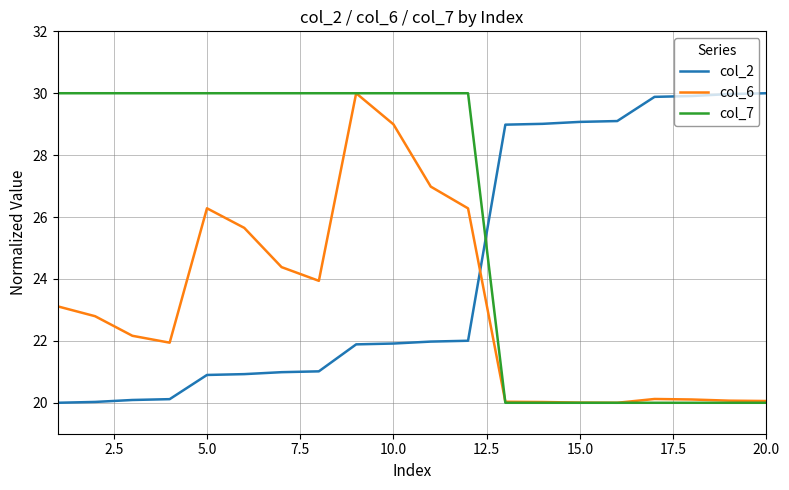

Which series ends up on top after the final intersection of col_2 and col_6?

col_2